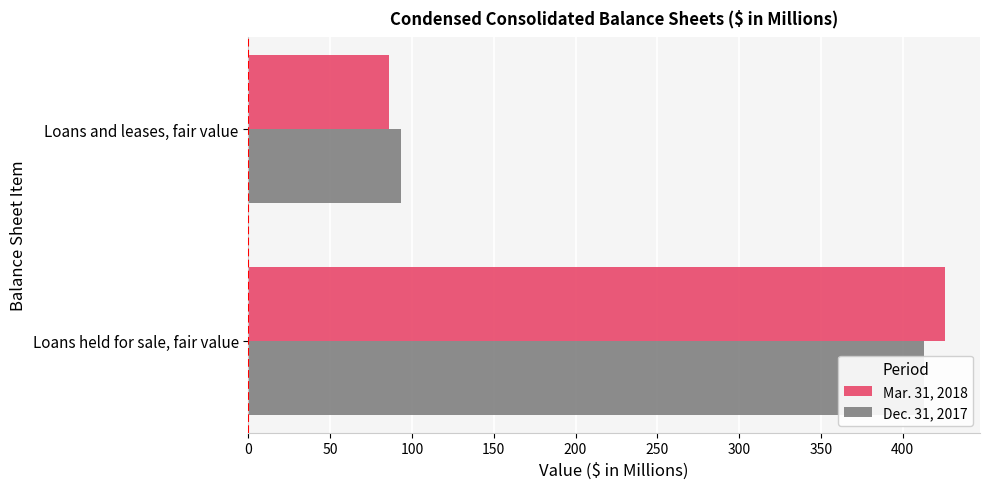

True or false: Mar. 31, 2018 has a value of 426 at 0.

True